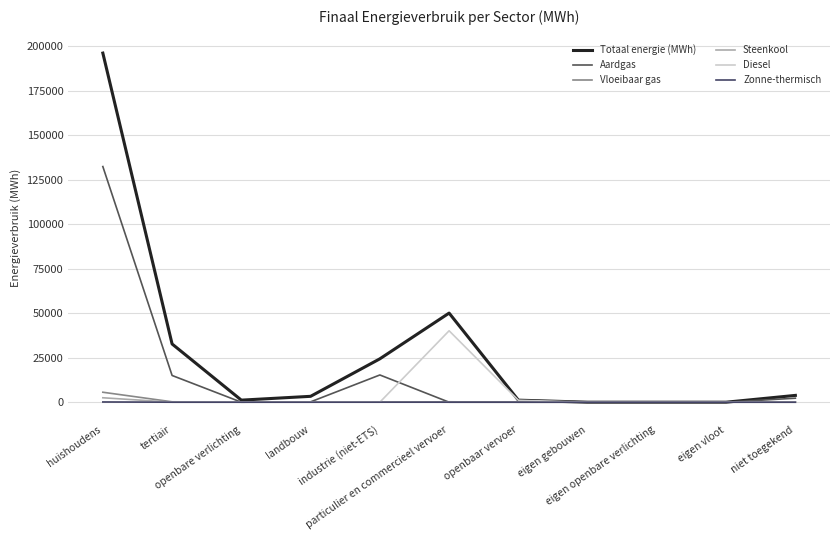

Does the chart have visible grid lines?

Yes